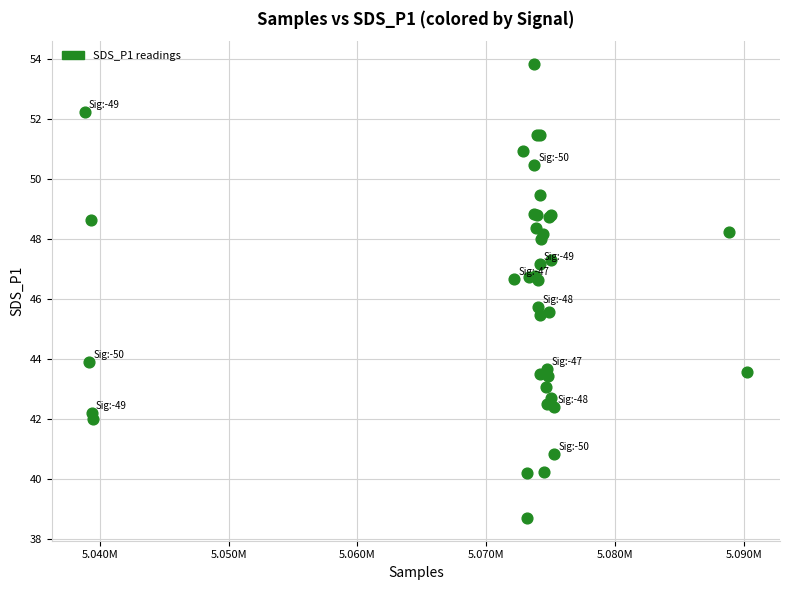

What Y value in the scatter plot is closest to 46?

45.7